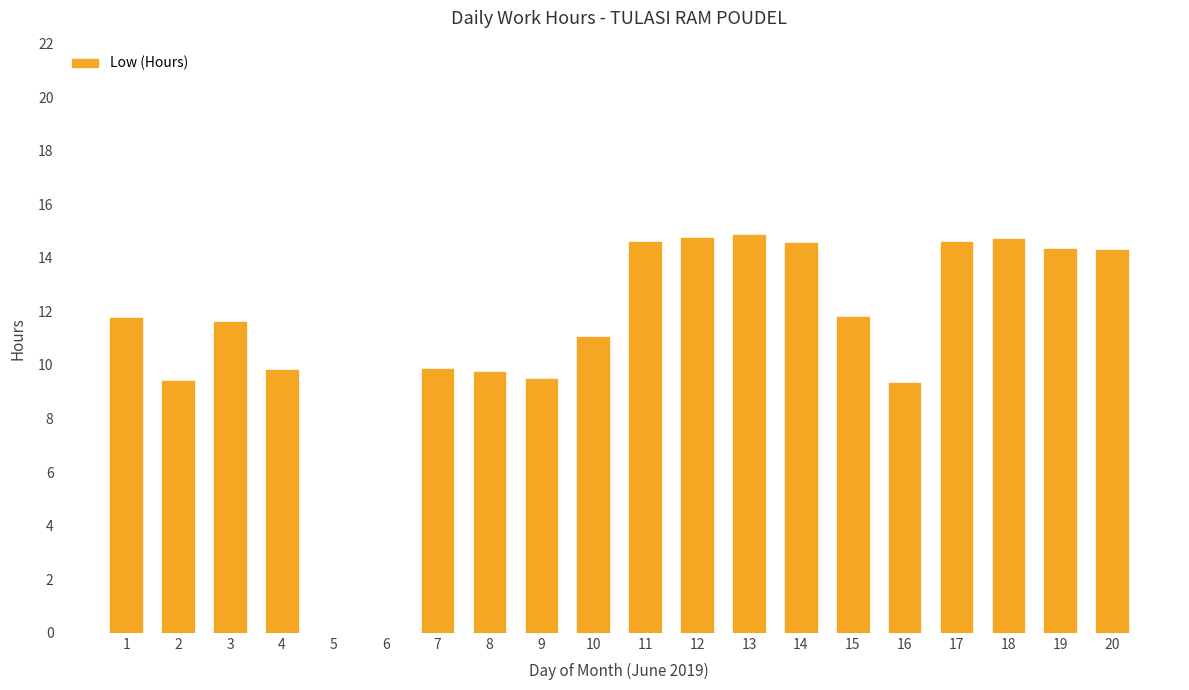

What is the sum of all values?

221.1